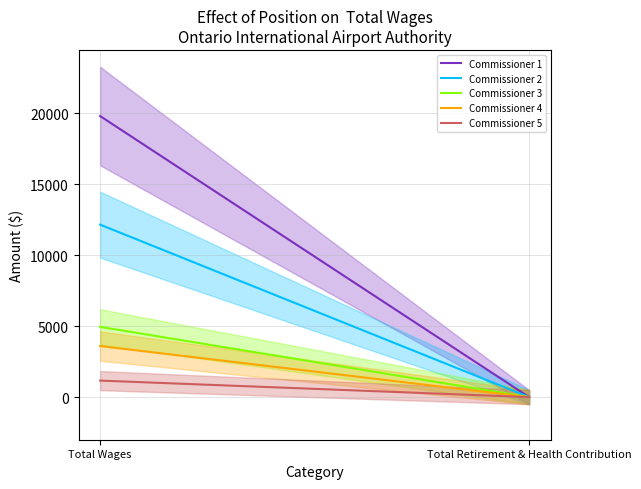

What are all the series names shown in the legend?

Commissioner 1, Commissioner 2, Commissioner 3, Commissioner 4, Commissioner 5